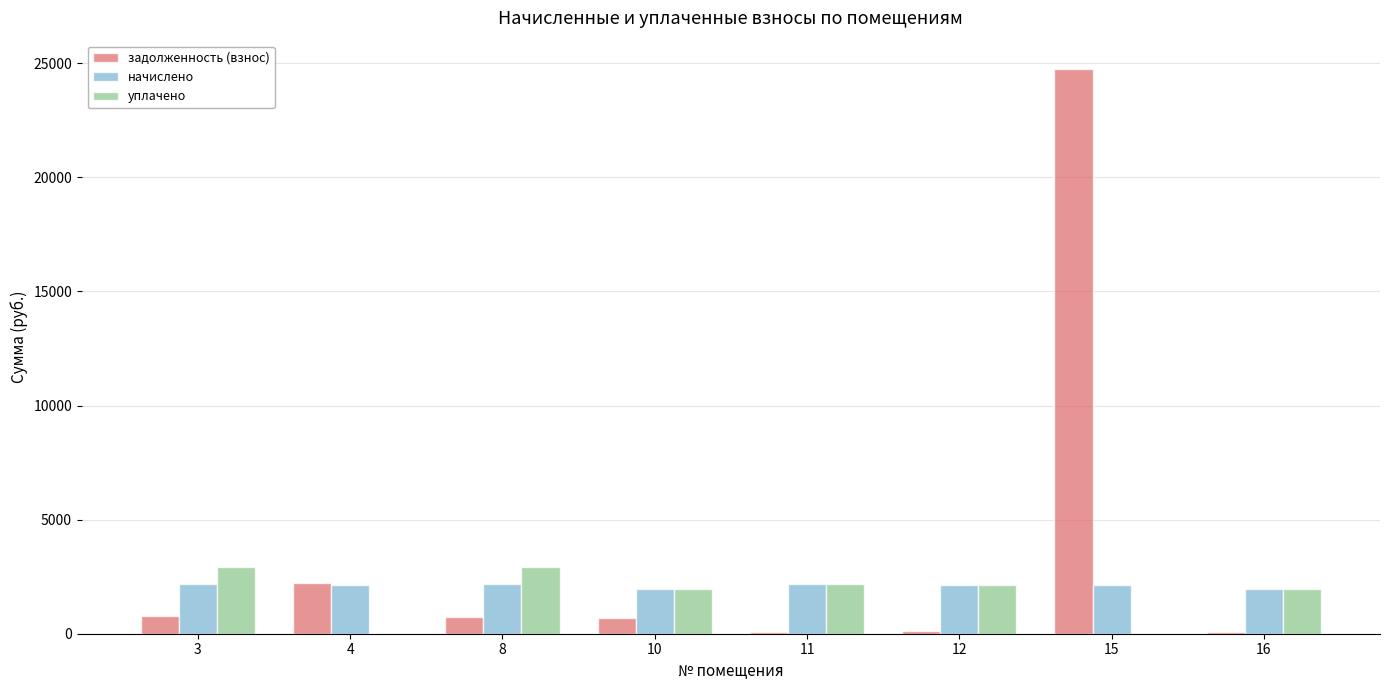

What is the average value of the начислено series?

2113.1